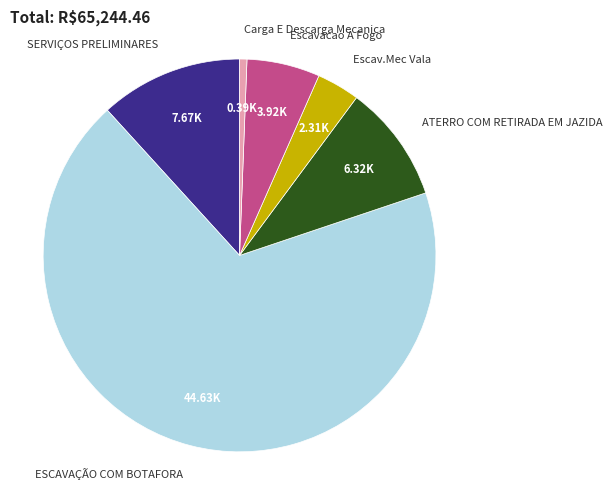

Rank the categories by value from lowest to highest.

Carga E Descarga Mecanica, Escav.Mec Vala, Escavacao A Fogo, ATERRO COM RETIRADA EM JAZIDA, SERVIÇOS PRELIMINARES, ESCAVAÇÃO COM BOTAFORA